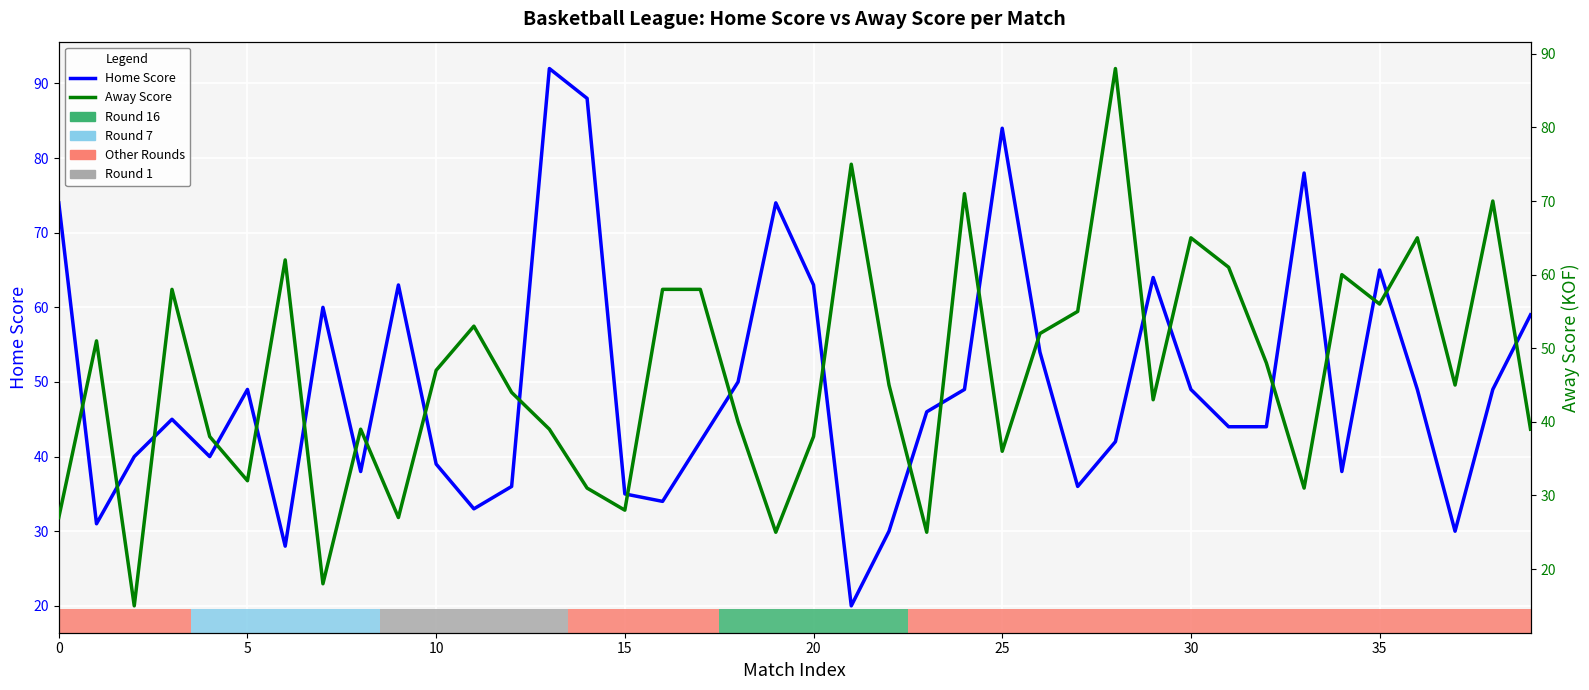

What are all the series names shown in the legend?

Home Score, Away Score